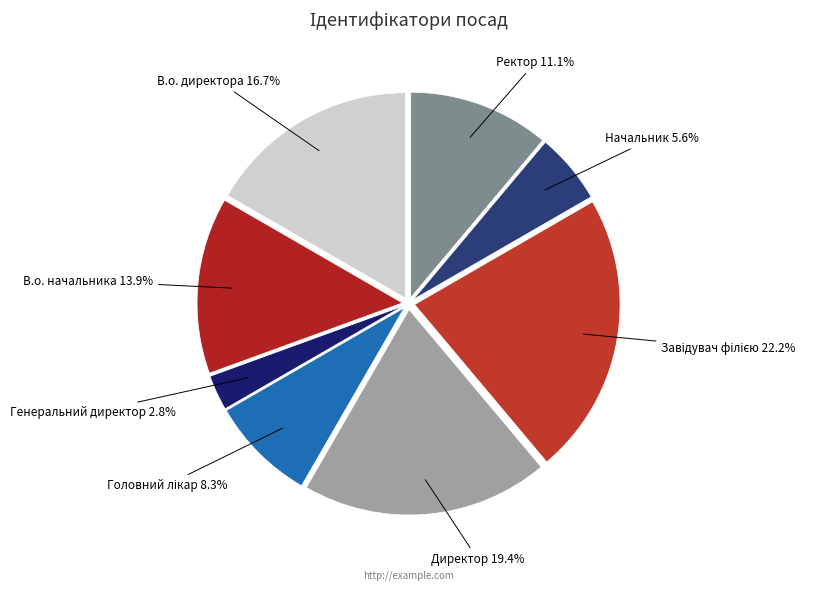

What portion of the pie excludes В.о. начальника?

86.1%